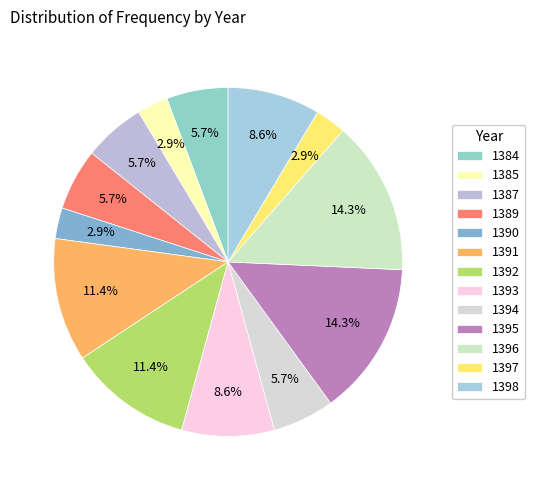

To the nearest percent, what is the combined percentage of 1384 and 1393?

14%